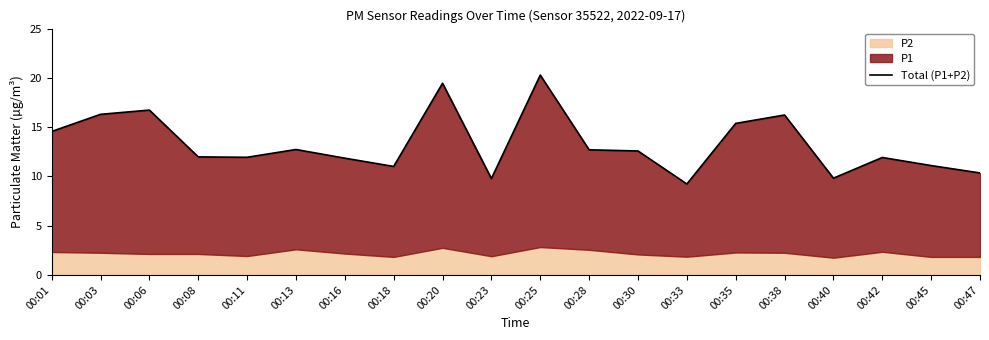

What value does the data have at 00:35?

15.4